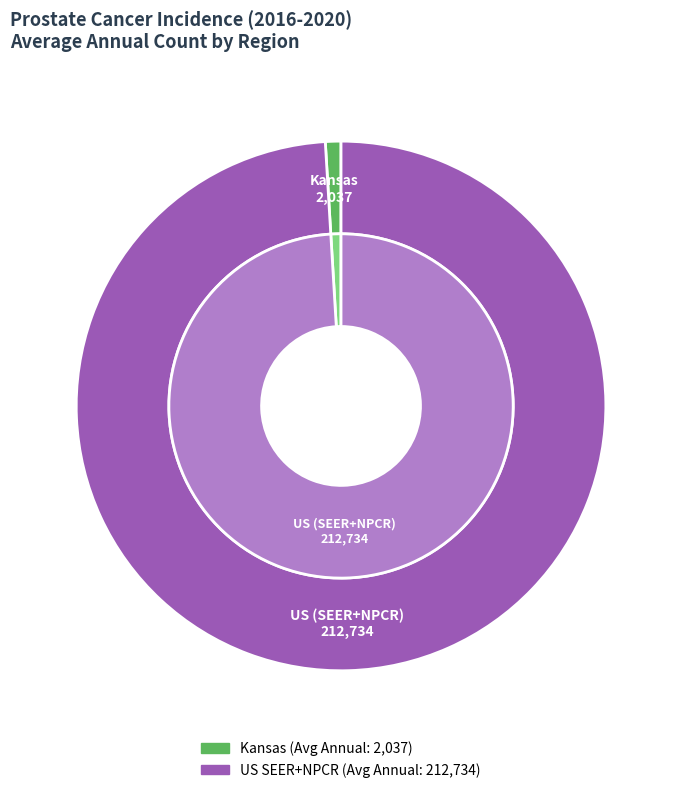

To the nearest percent, what is the combined percentage of US (SEER+NPCR) and Kansas?

100%